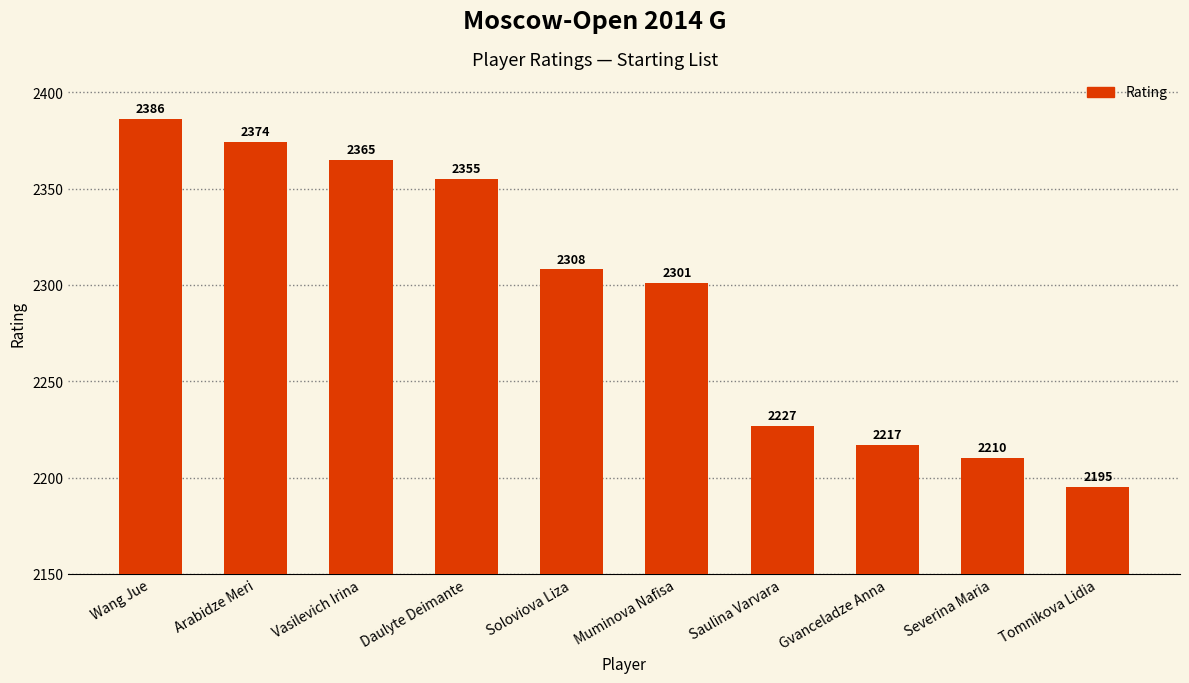

Reading left to right, extract all data points from this chart.

2386	2374	2365	2355	2308	2301	2227	2217	2210	2195